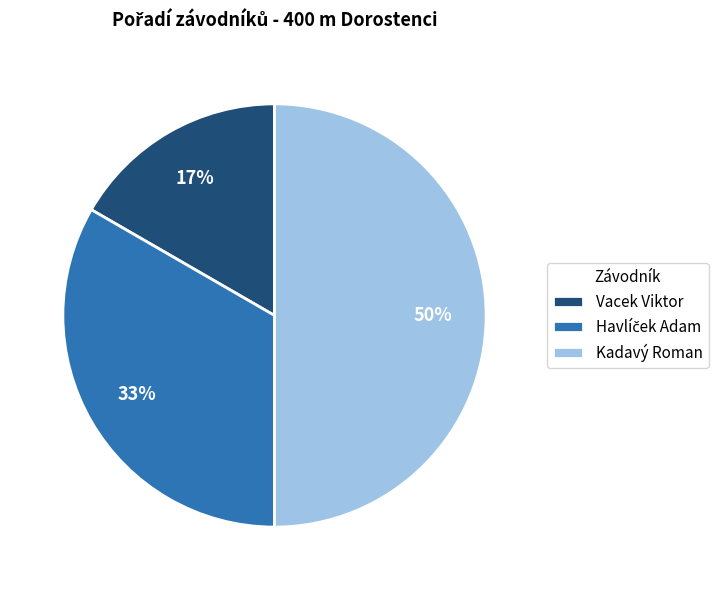

How many slices are in this pie chart?

3